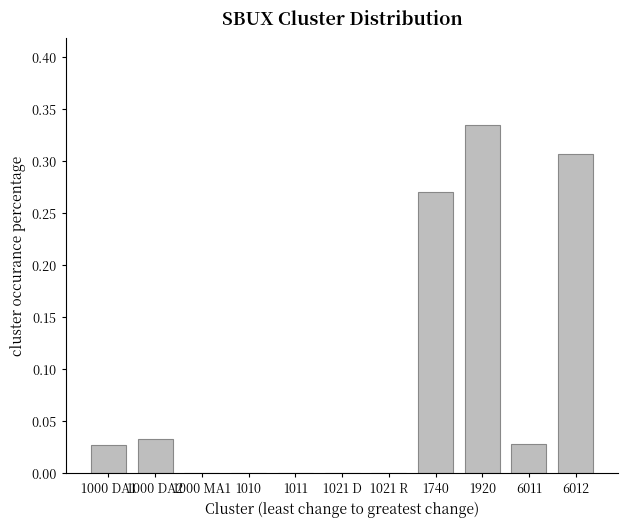

What is the sum of all values?

1.0